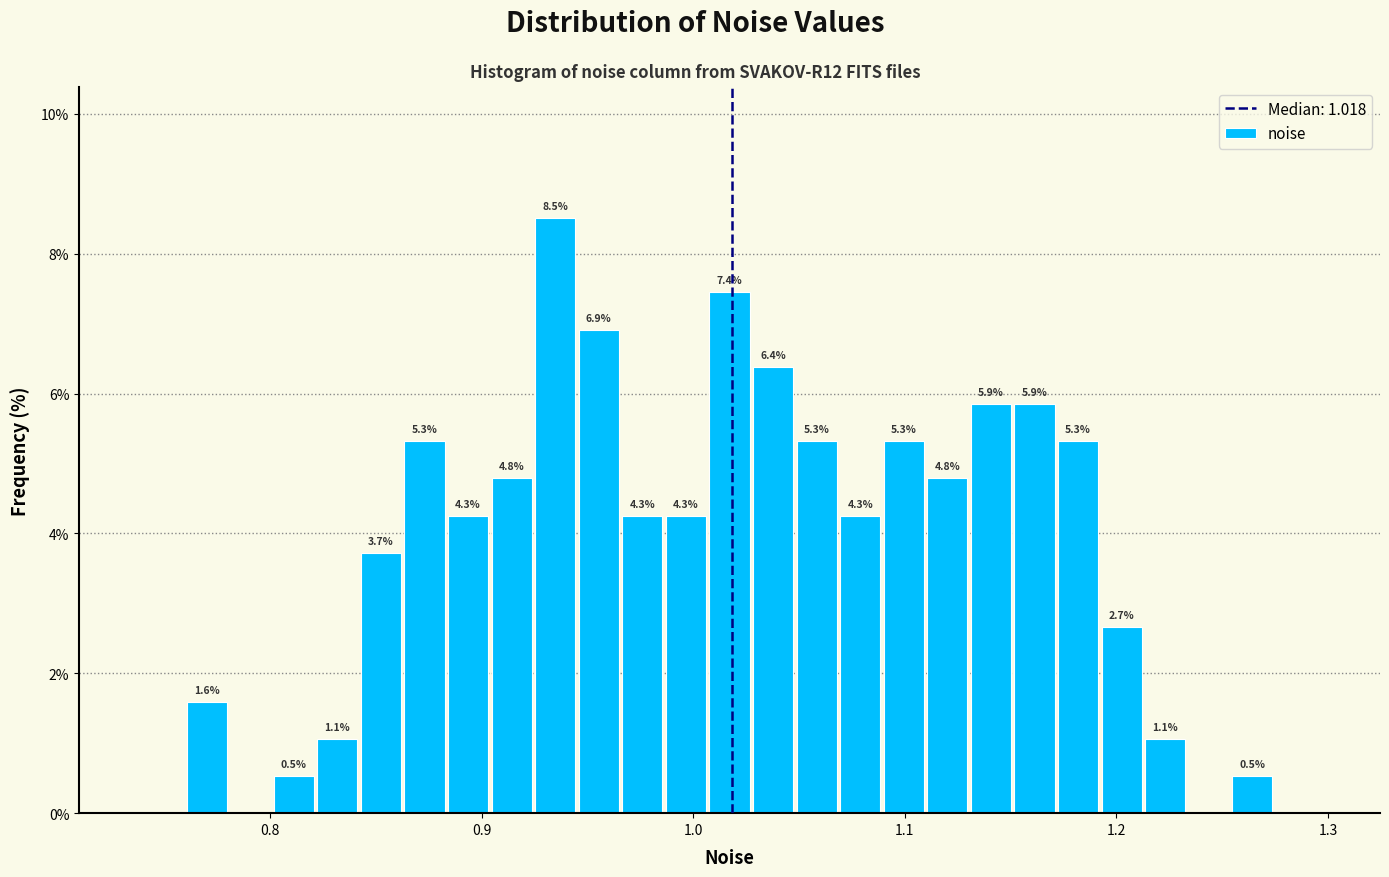

Around what value on the x-axis is the tallest bar? Give the approximate position of its centre, as read against the axis.

0.93